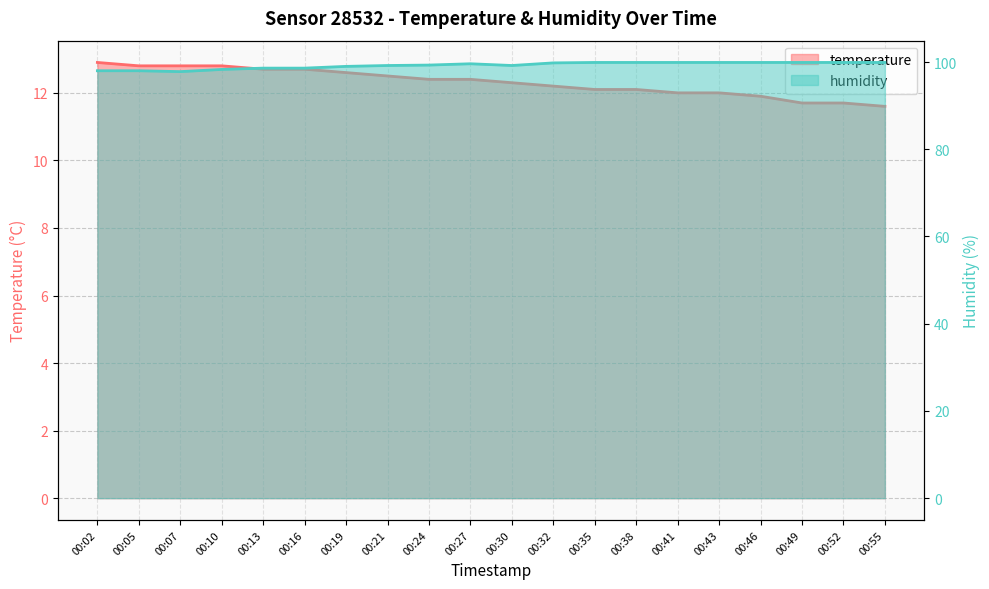

Rank the series at 00:07 from lowest to highest value.

temperature, humidity